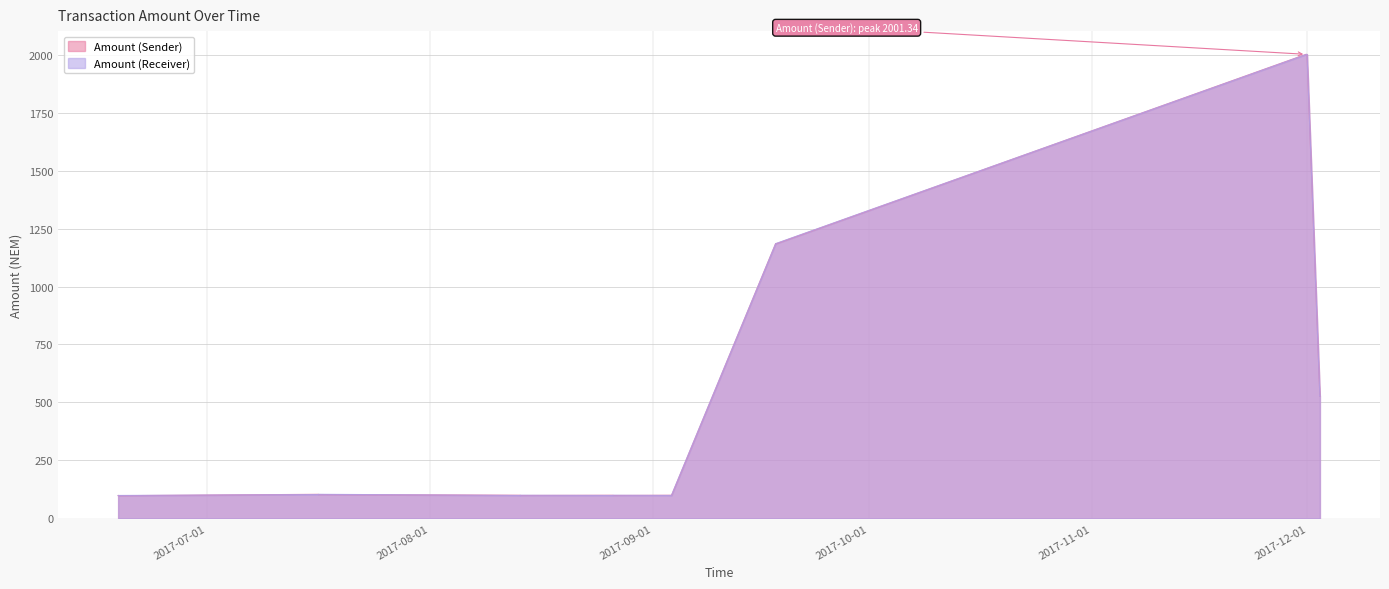

At 2017-12-02 17:34:40, list the series in order from smallest to largest.

Amount (Sender), Amount (Receiver)